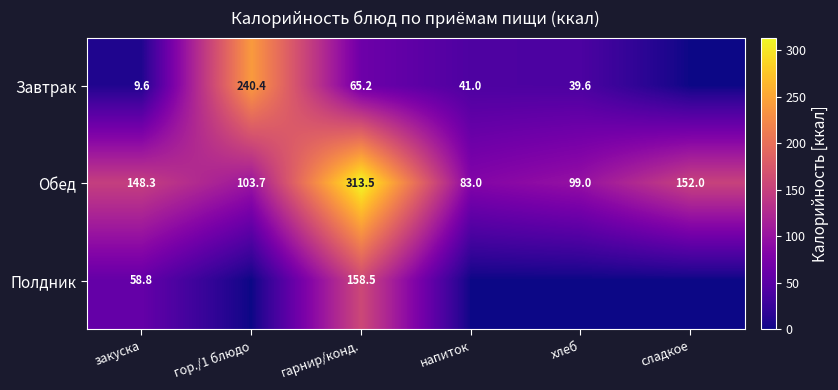

Count the number of data series in this chart.

3